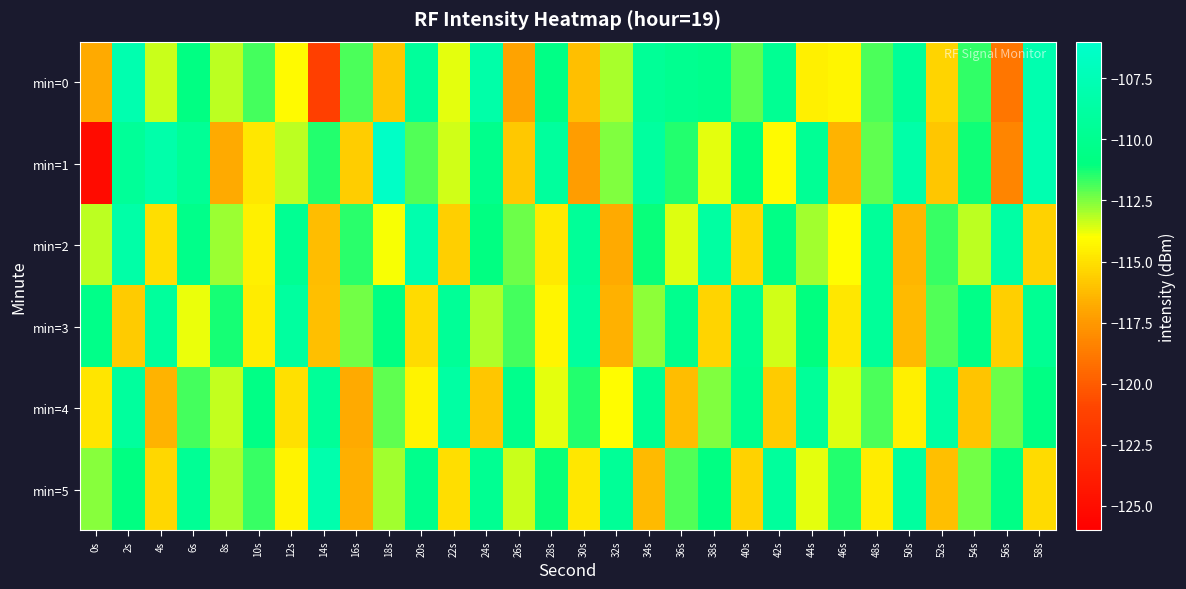

At which category is the sum across all series the highest?

2s